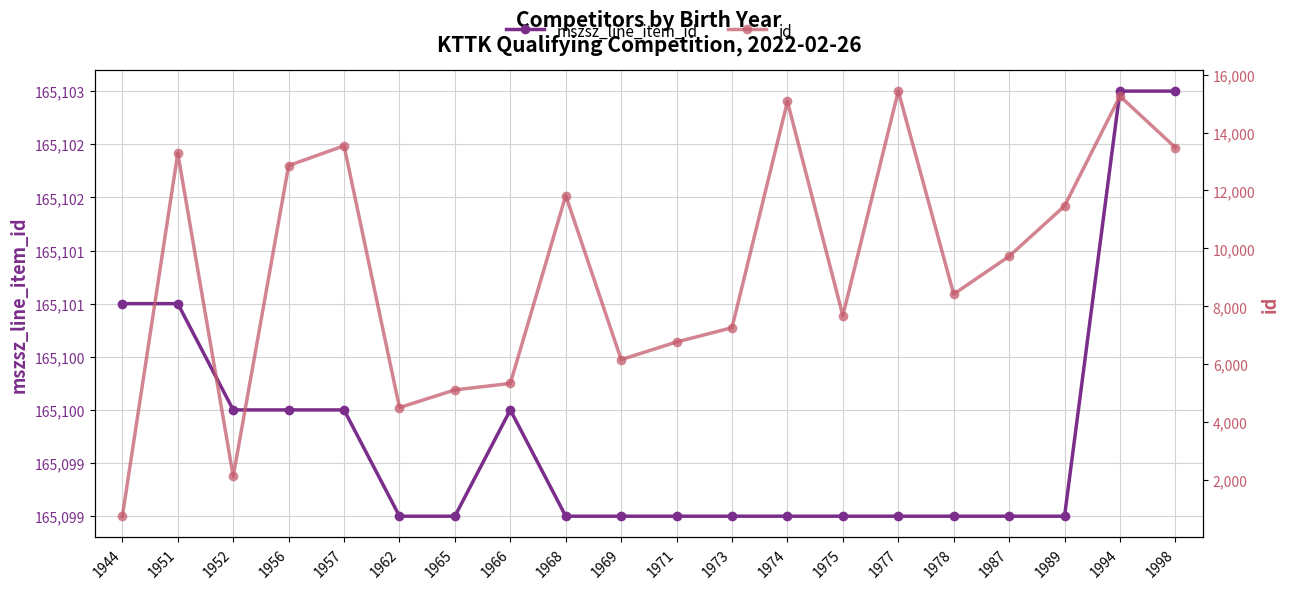

What is the value of the mszsz_line_item_id point at the 19th from the left?

165103